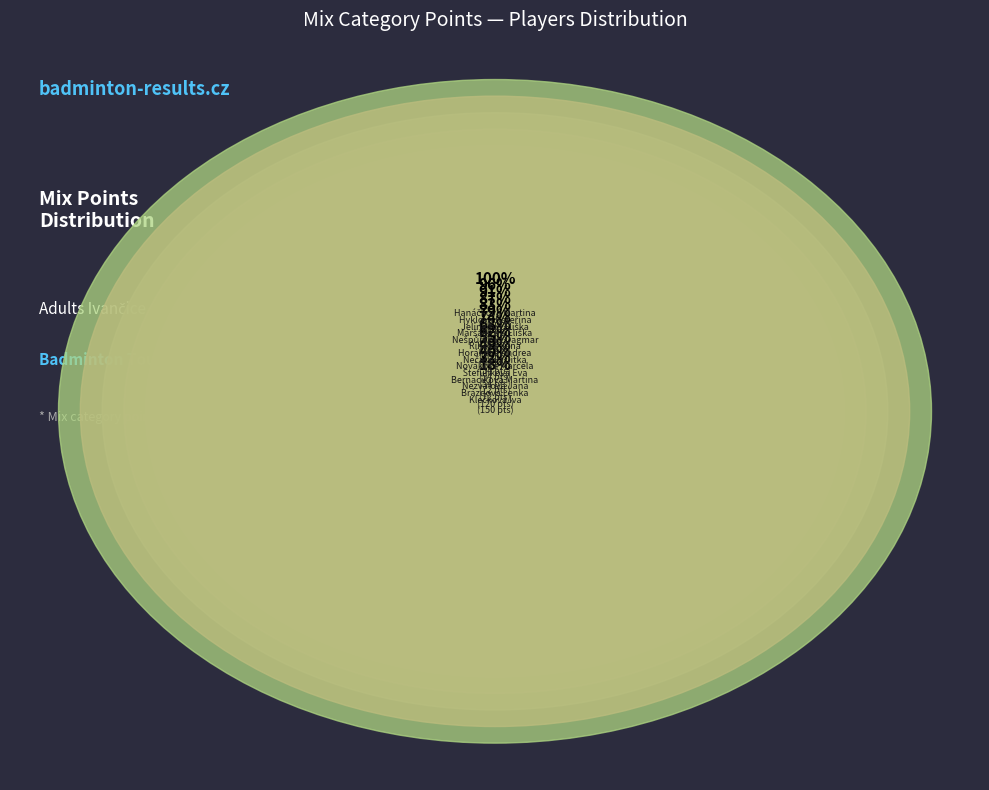

Which has a higher value, Hyklová Kateřina or Jelínková Eliška?

Hyklová Kateřina